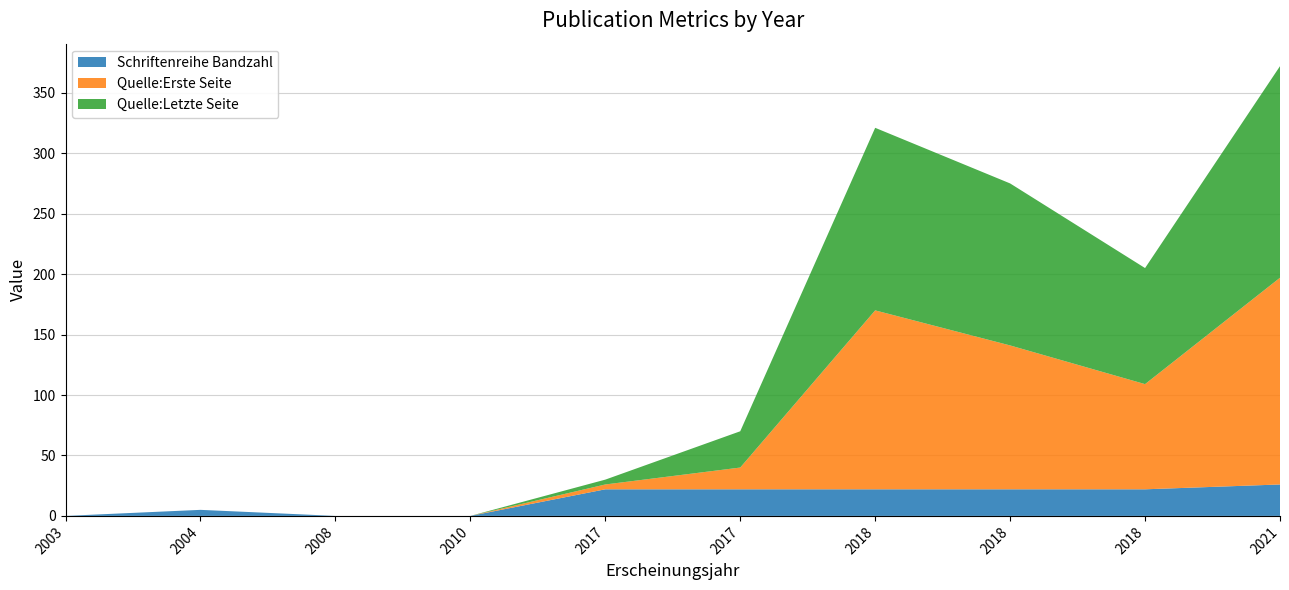

Reading left to right, transcribe all the data shown in this chart.

Schriftenreihe Bandzahl: 0	5	0	0	22	22	22	22	22	26
Quelle:Erste Seite: 0	0	0	0	4	18	148	119	87	171
Quelle:Letzte Seite: 0	0	0	0	4	30	151	134	96	175